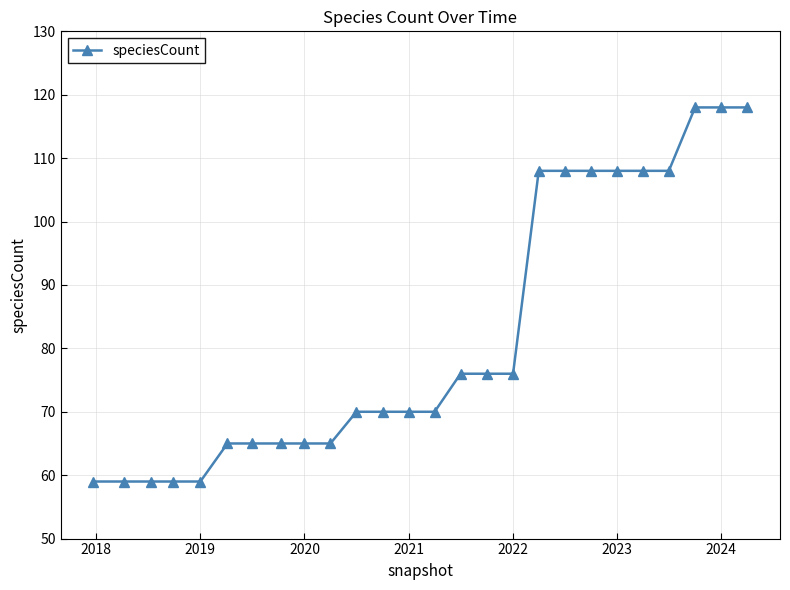

What is the difference between the maximum and minimum values?

59